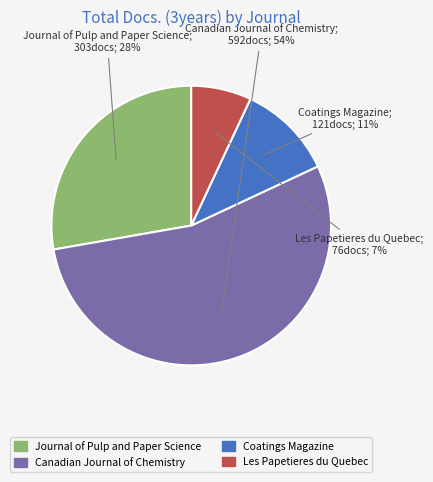

True or false: Canadian Journal of Chemistry accounts for 54% of the total.

True